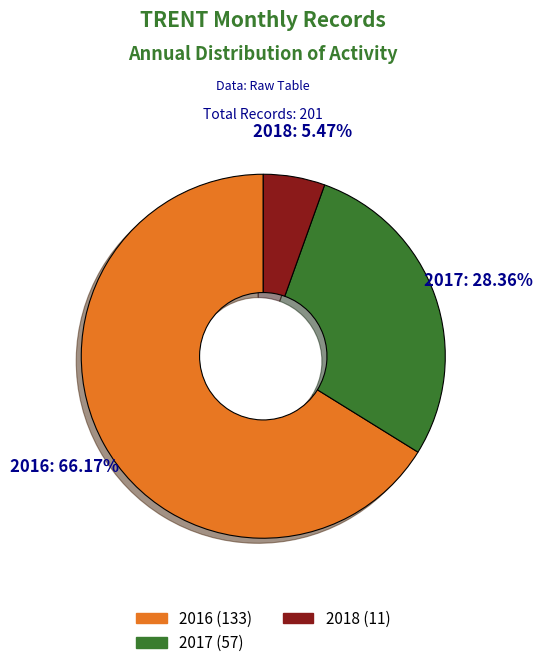

Is there any slice that represents more than half of the pie?

Yes